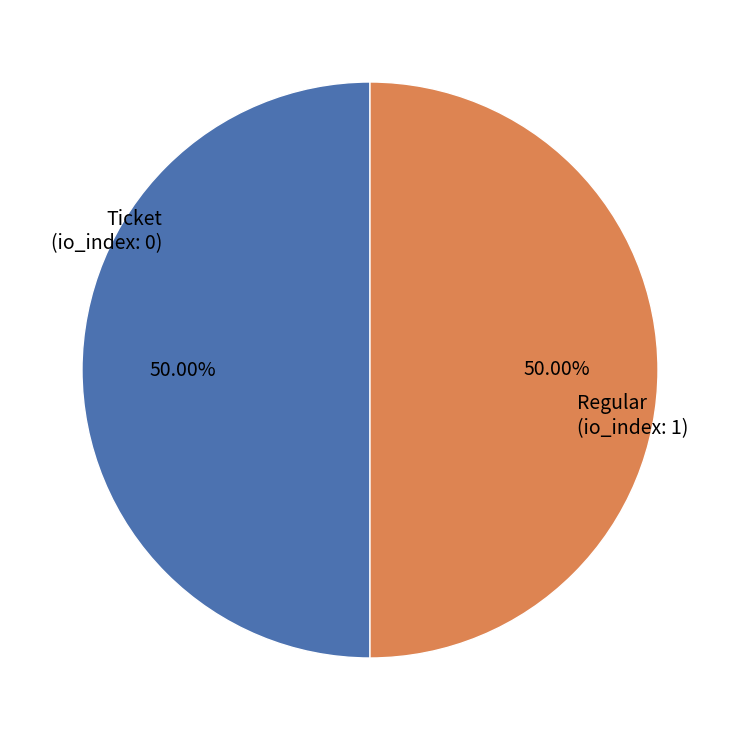

Combined, do Regular and Ticket account for over 50%?

Yes